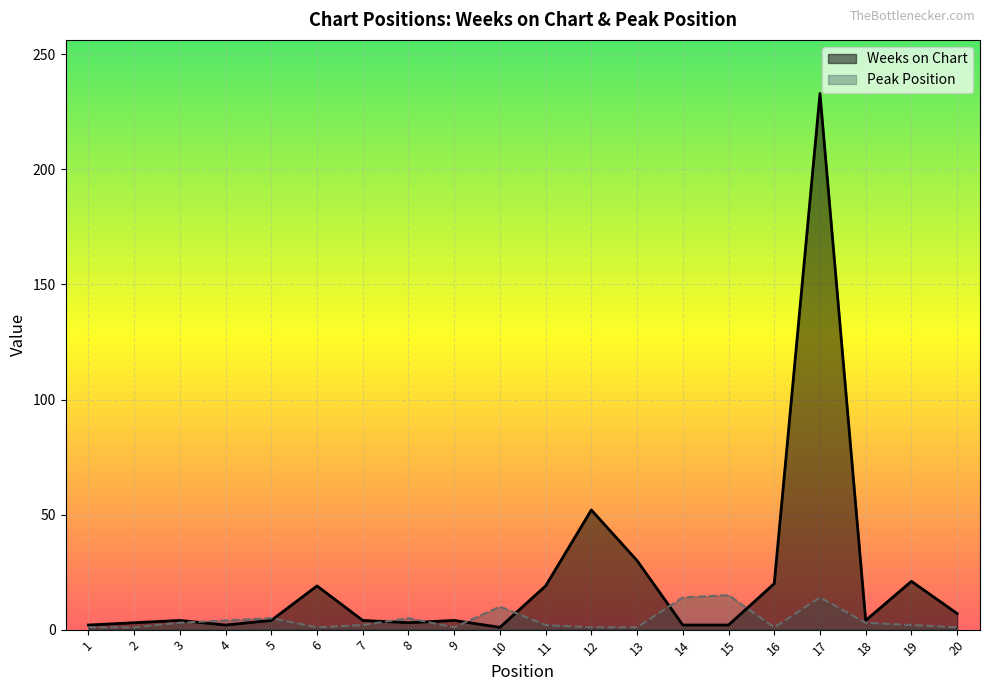

List the series in order of their overall mean, highest first.

Weeks on Chart, Peak Position